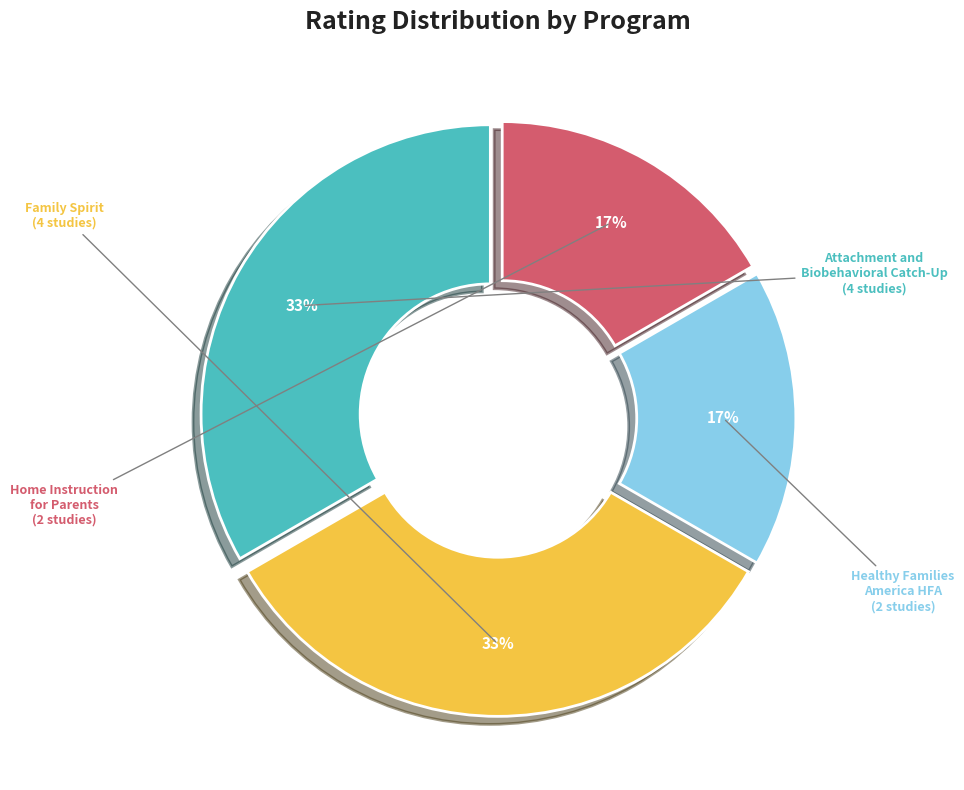

Is there any slice that represents more than half of the pie?

No